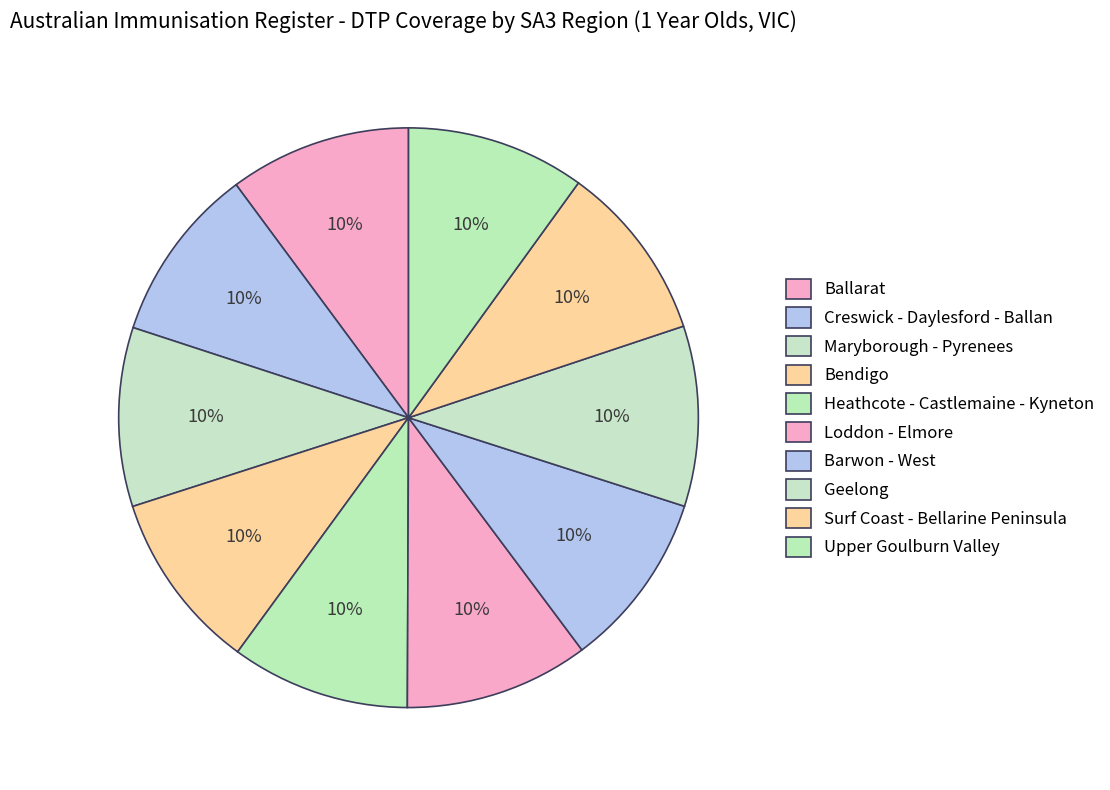

Count the number of slices in the pie.

10